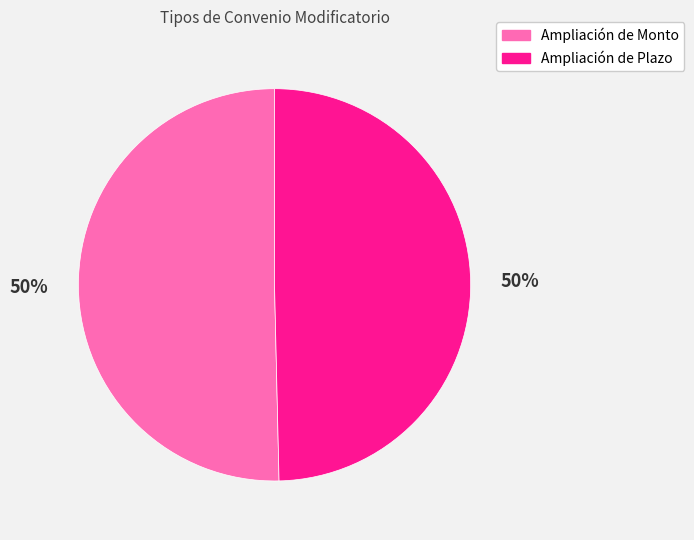

To the nearest percent, what portion does Ampliación de Plazo represent?

50%